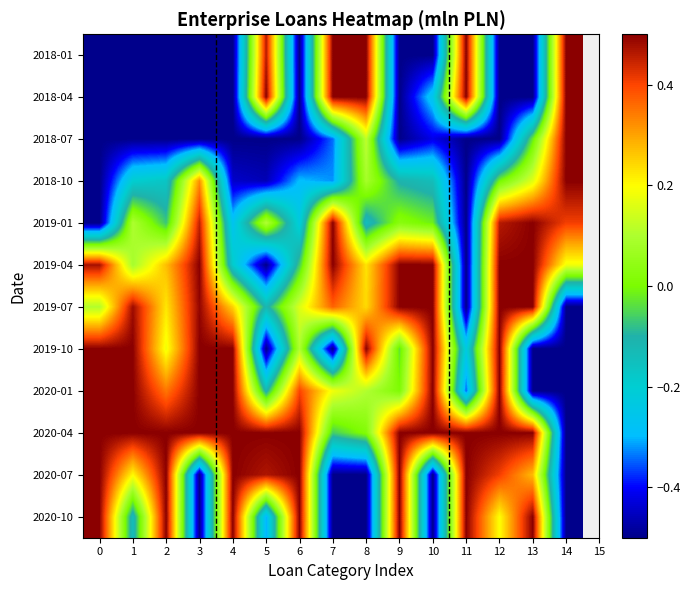

How many data points does each series have?

15